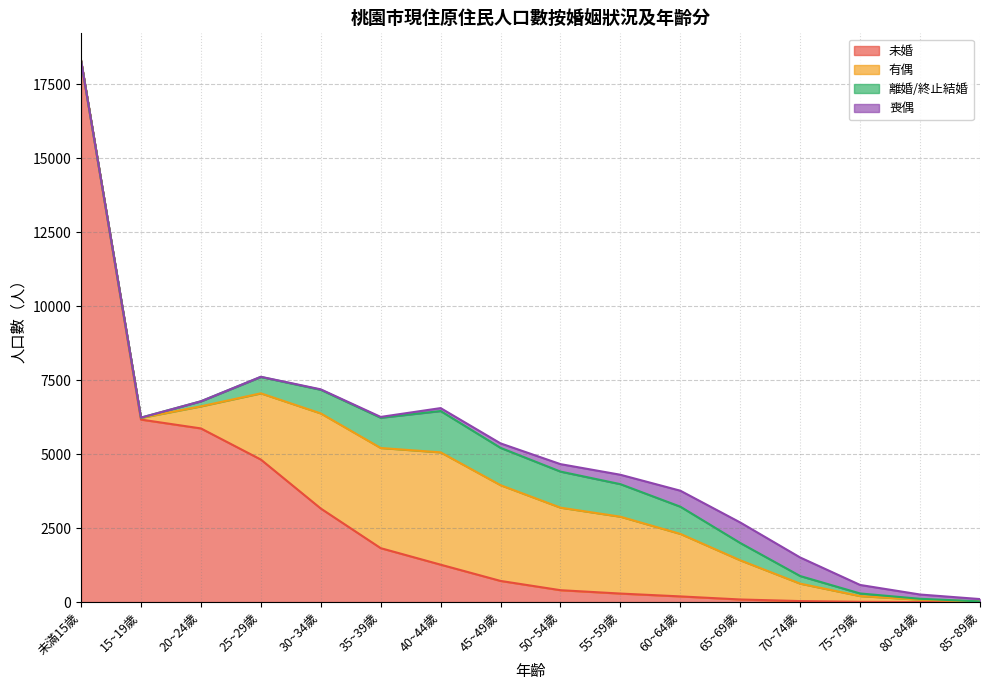

What is the sum of all 未婚 values?

43162